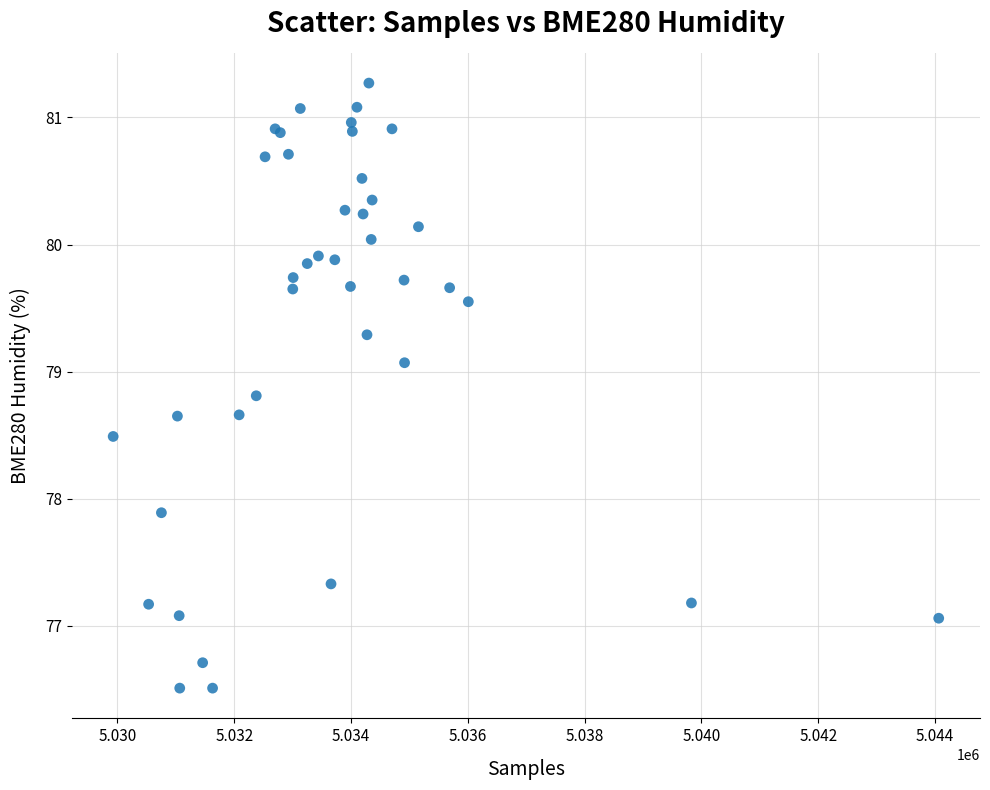

What Y value in the scatter plot is closest to 78?

77.9